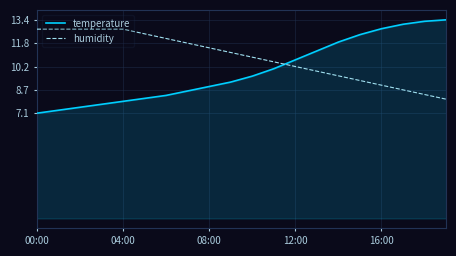

List the series in order of their overall mean, lowest first.

temperature, humidity